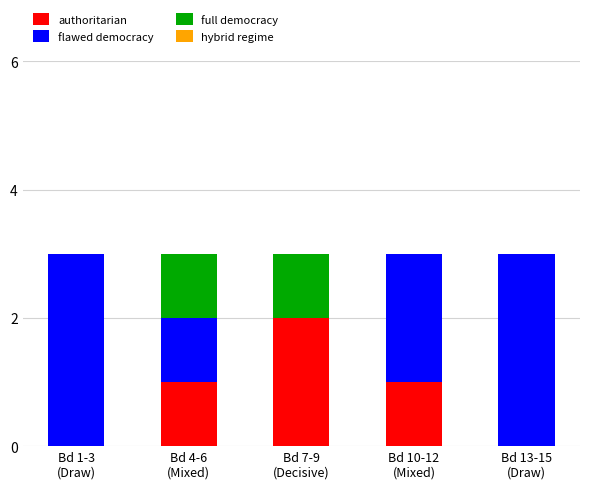

What is the sum of all authoritarian values?

4